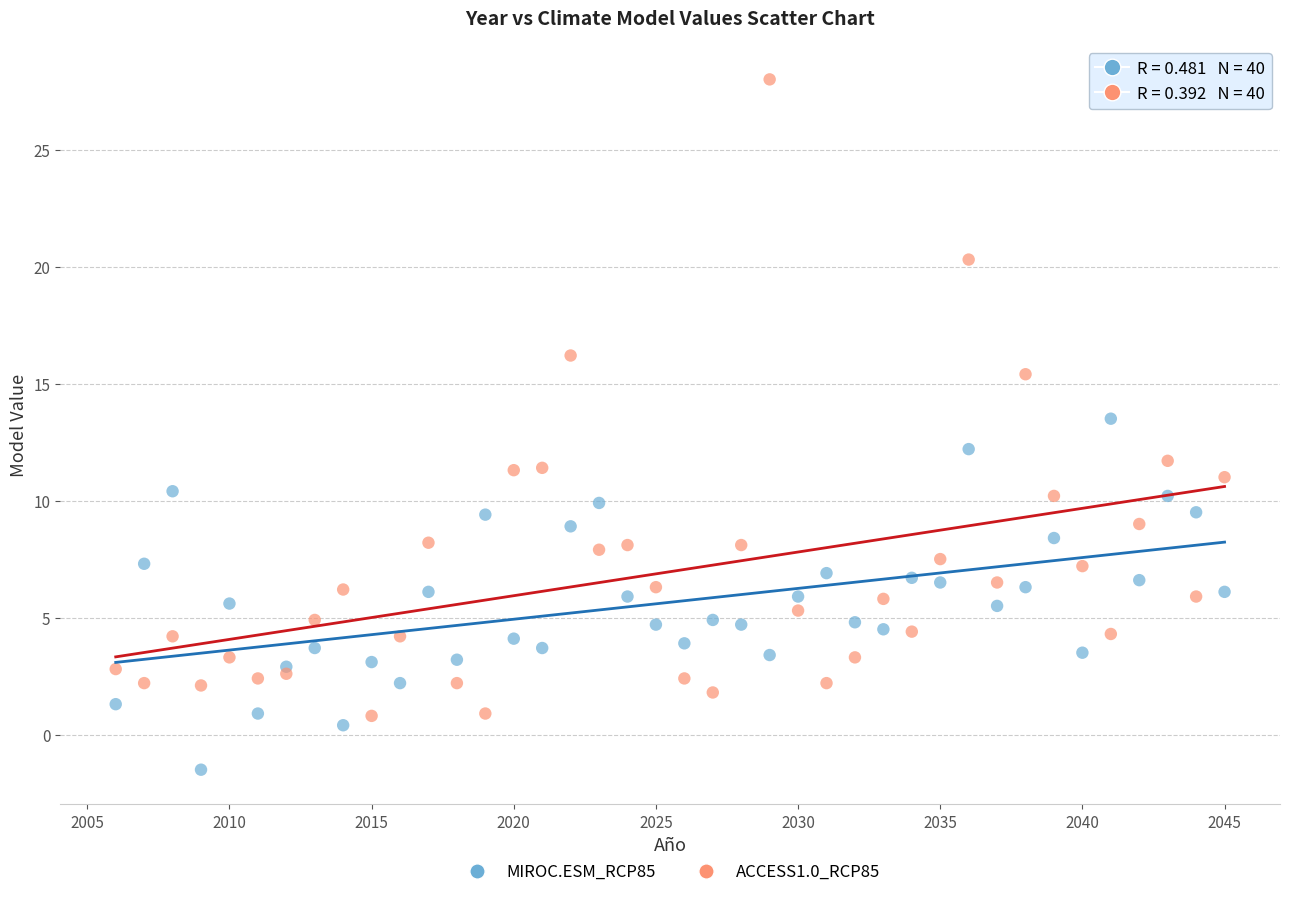

Which series reaches the minimum Y coordinate?

MIROC.ESM_RCP85